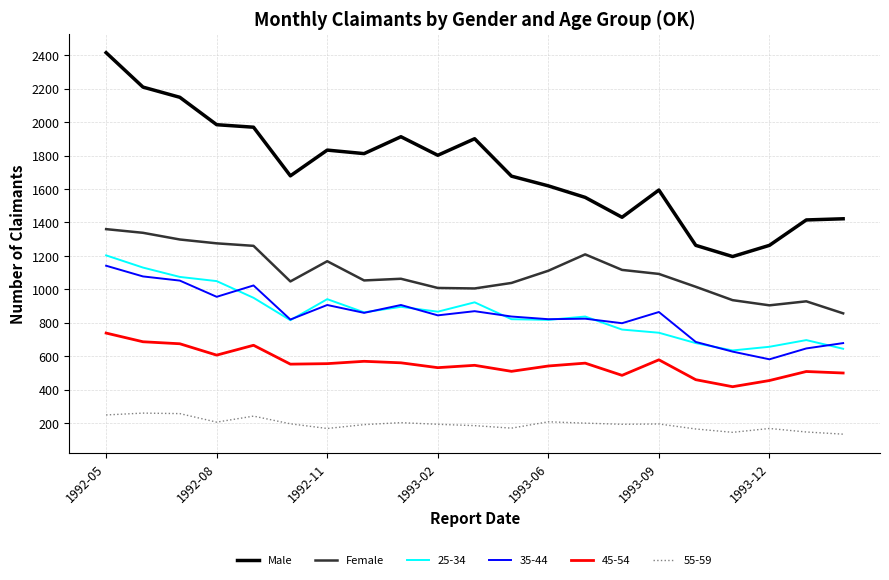

What is the minimum value shown in the chart?

133